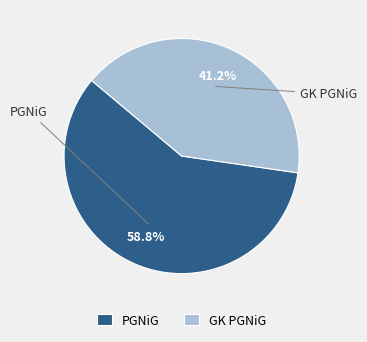

To the nearest percent, what portion does GK PGNiG represent?

41%